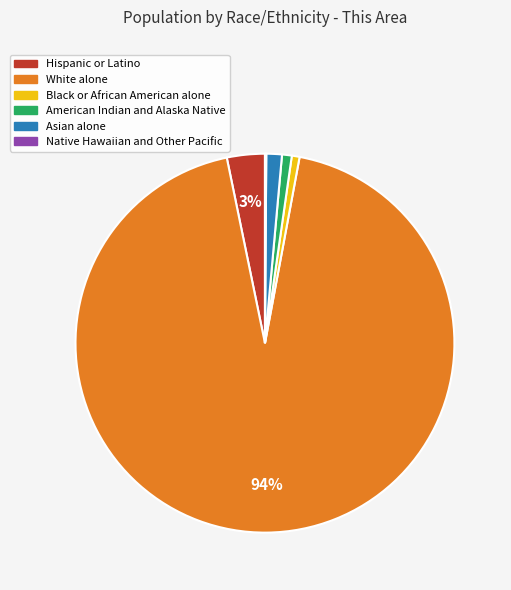

The Black or African American alone slice represents 1% of the pie. True or false?

True